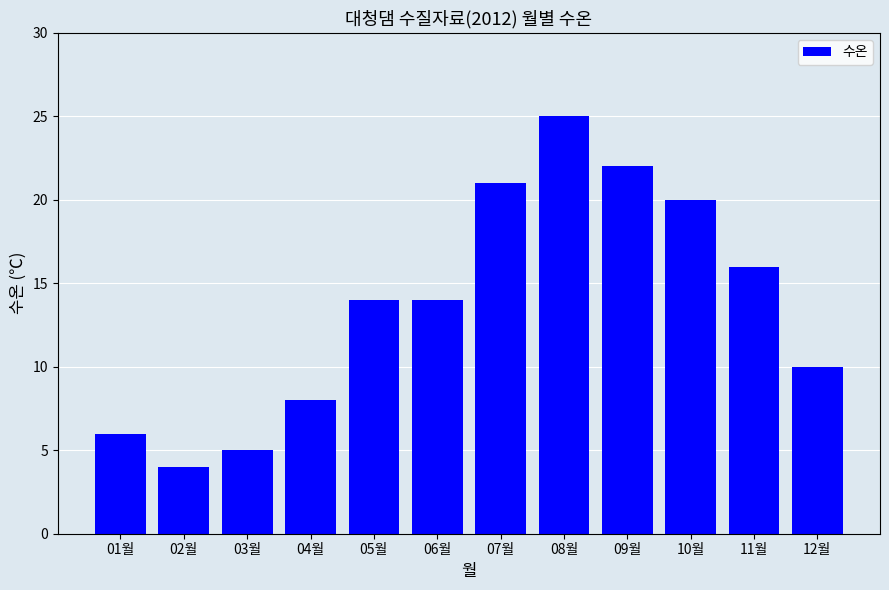

Count the number of categories in the chart.

12